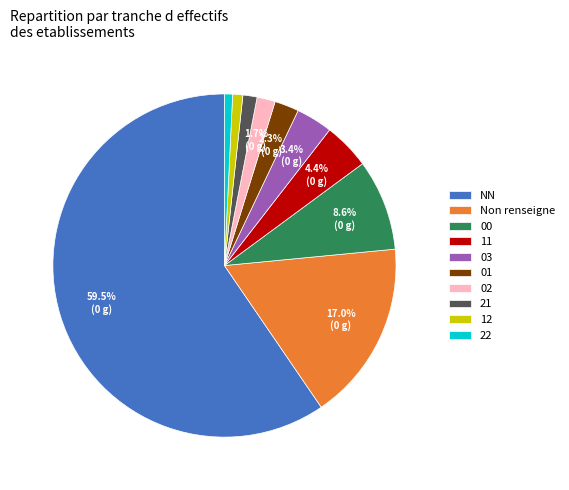

Combined, do NN and 11 account for over 50%?

Yes